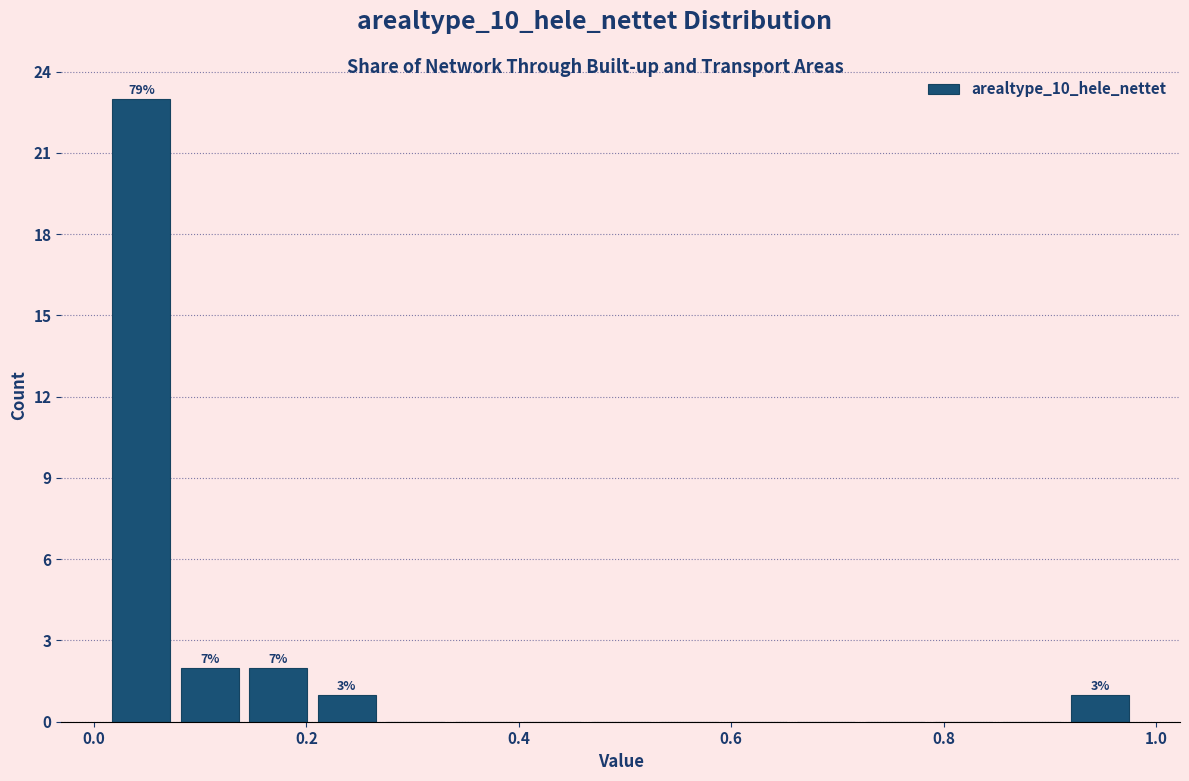

Read against the x-axis, roughly where is the centre of the tallest bar?

0.04